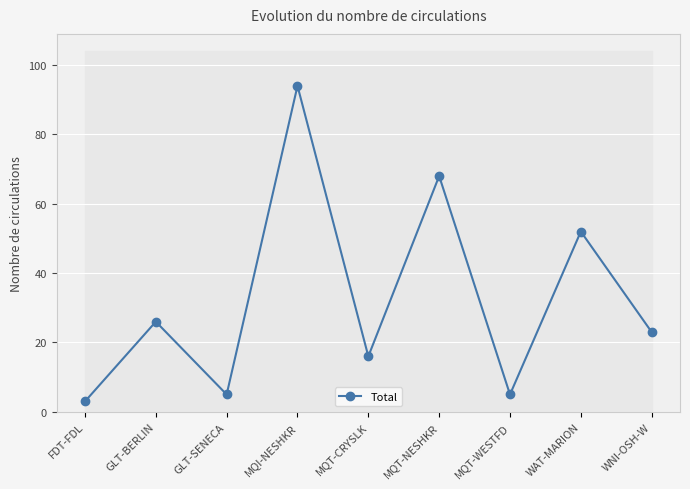

Which category has the lowest value across all series?

FDT-FDL